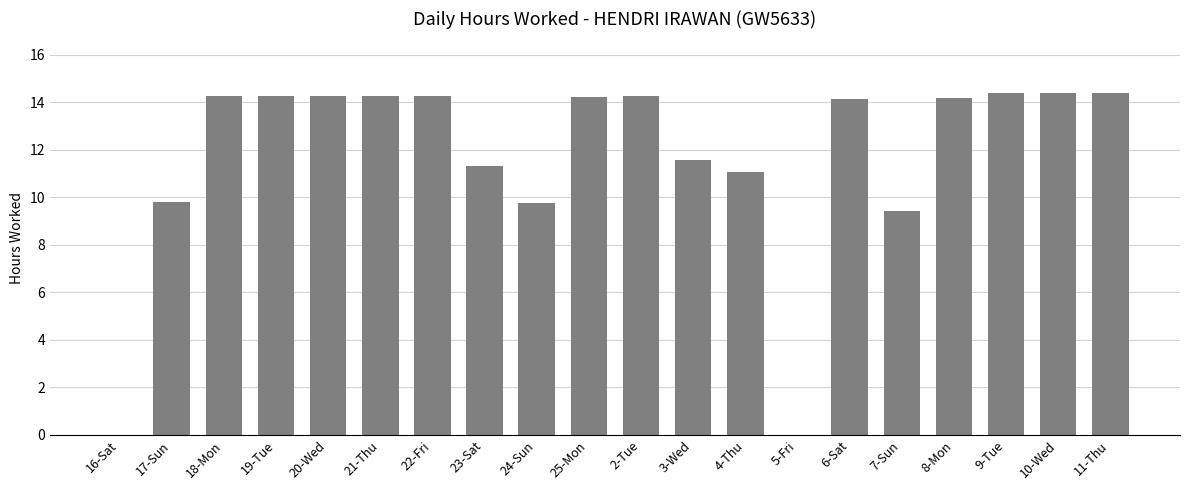

Is it true that the value at 2-Tue is 14.3?

True